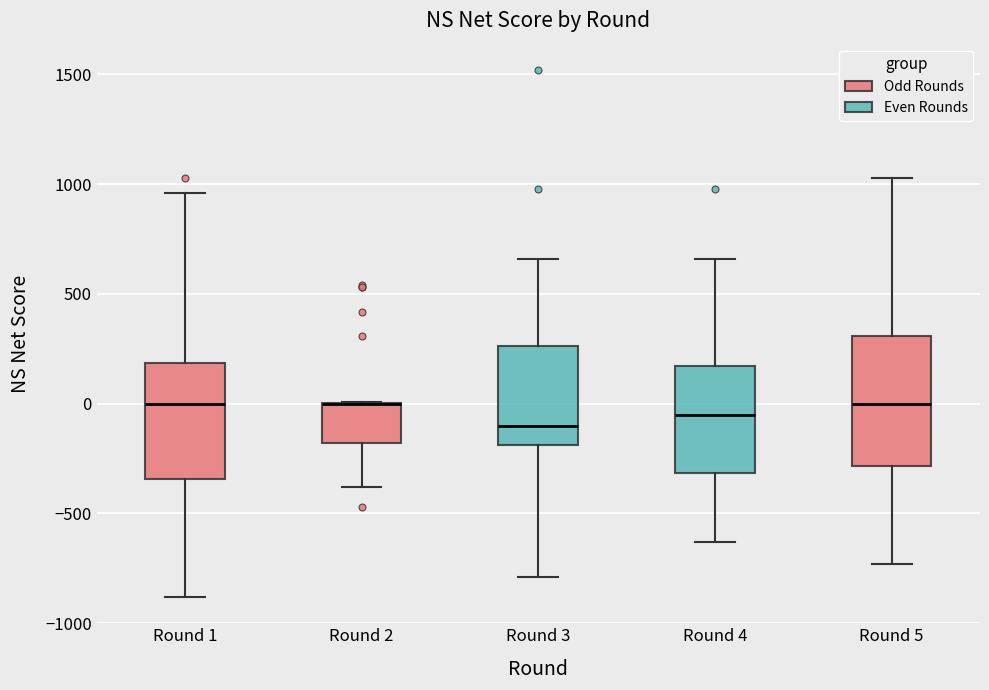

Reading left to right, read every box against the y-axis: the position of its median line, the range the box covers, and the ends of its whiskers. The values are not printed on the chart, so give them approximately, as read against the axis.

Round 1: median 0, box -350 to 200, whiskers -900 to 950
Round 2: median 0 (drawn on the box's upper edge), box -200 to 0, whiskers -400 to 0
Round 3: median -100, box -200 to 250, whiskers -800 to 650
Round 4: median -50, box -300 to 150, whiskers -650 to 650
Round 5: median 0, box -300 to 300, whiskers -750 to 1050